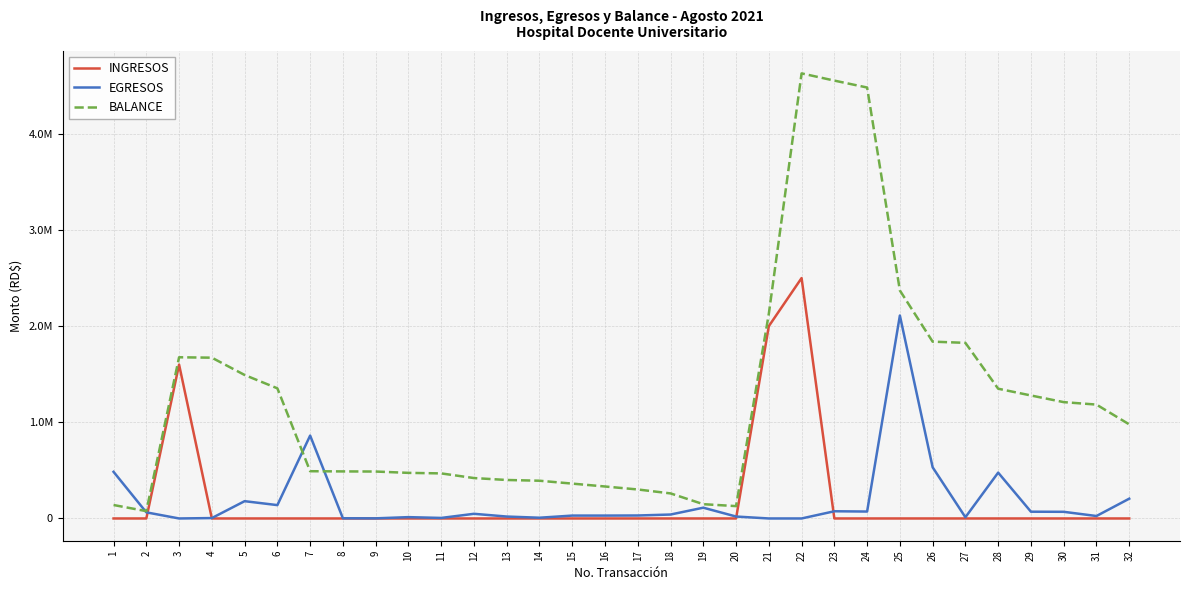

Where does the EGRESOS series first go above 40888?

1